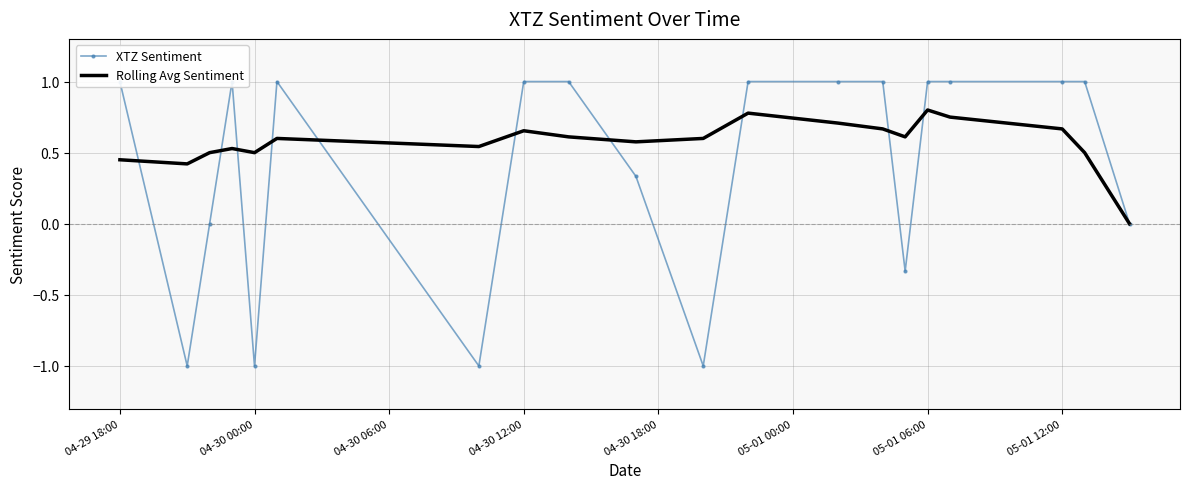

How many intersections are there between XTZ Sentiment and Rolling Avg Sentiment?

10